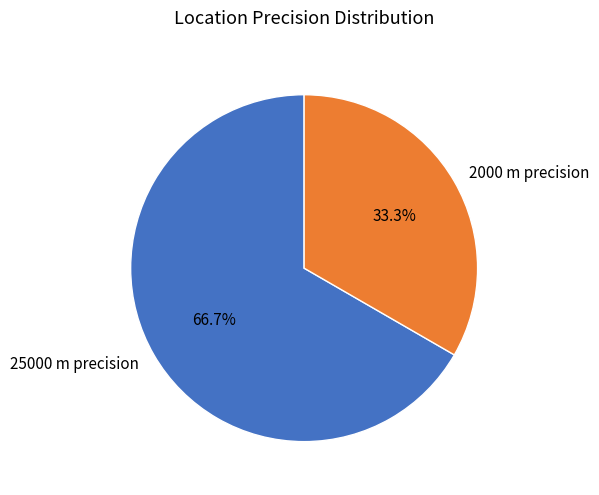

Is 2000 m precision the majority of the pie?

No